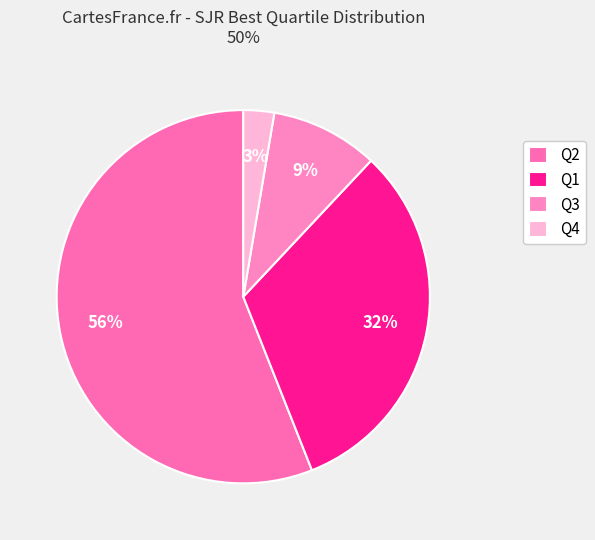

To the nearest percent, what percentage of the pie is Q2?

56%